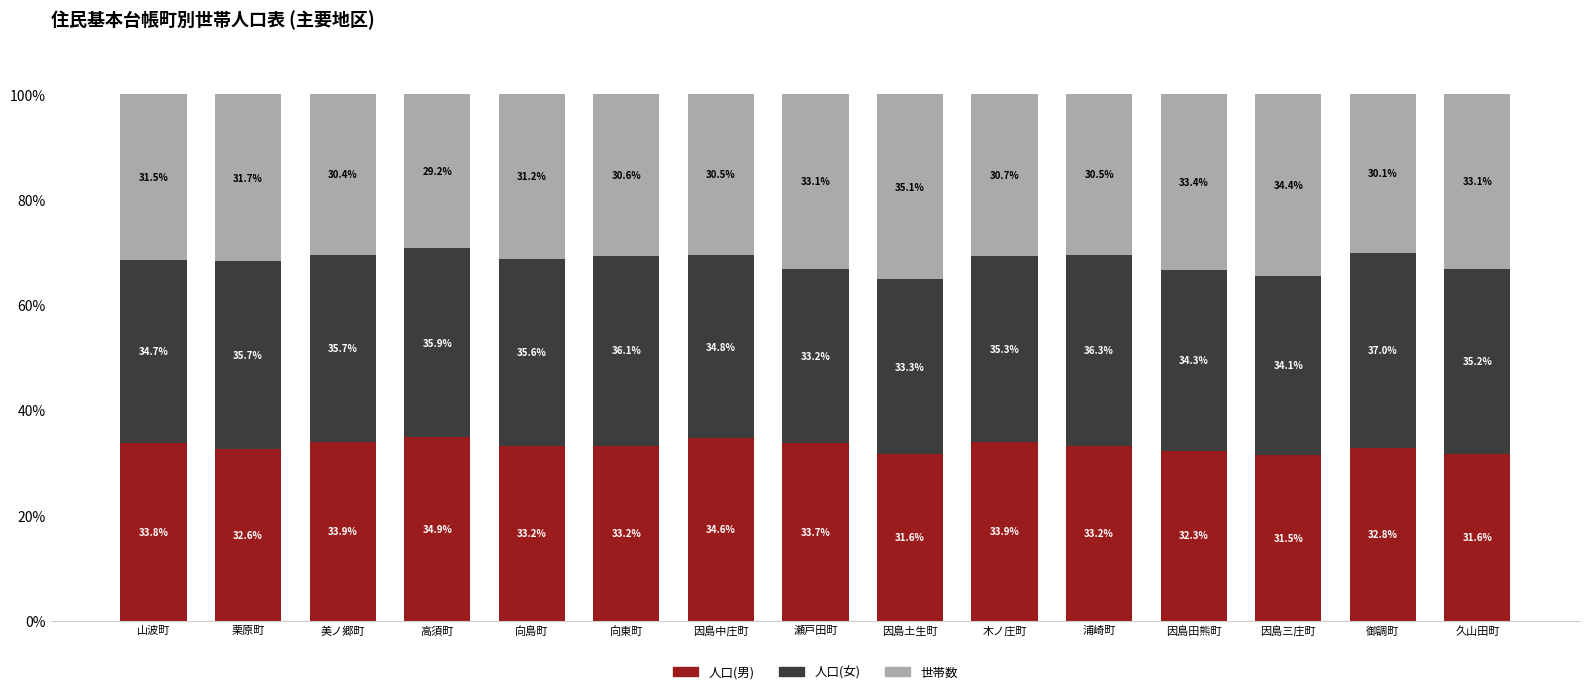

At which label does 人口(男) first exceed 33?

山波町